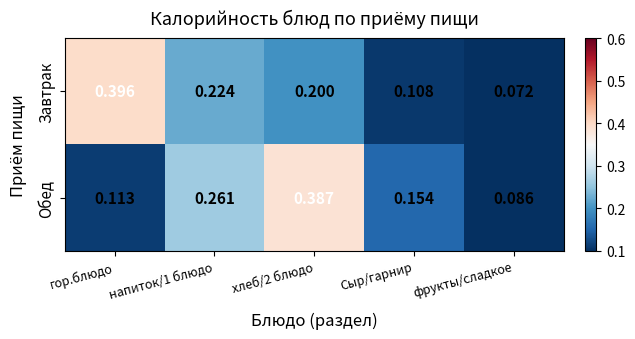

Which series has the largest total across all categories?

Обед